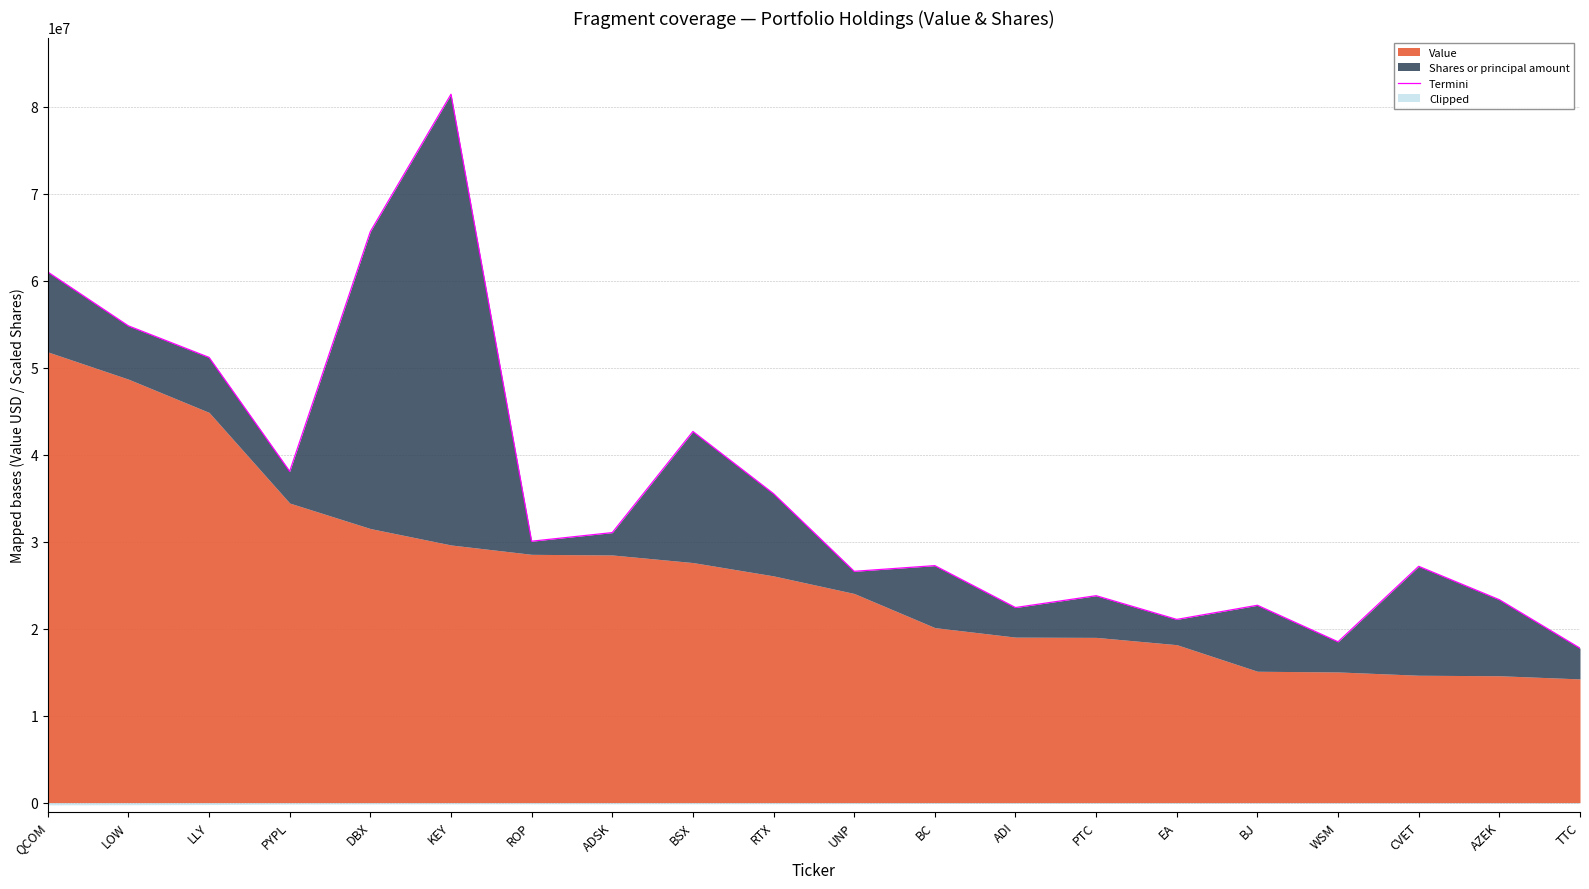

What value does the data have at PTC?

23786960.5